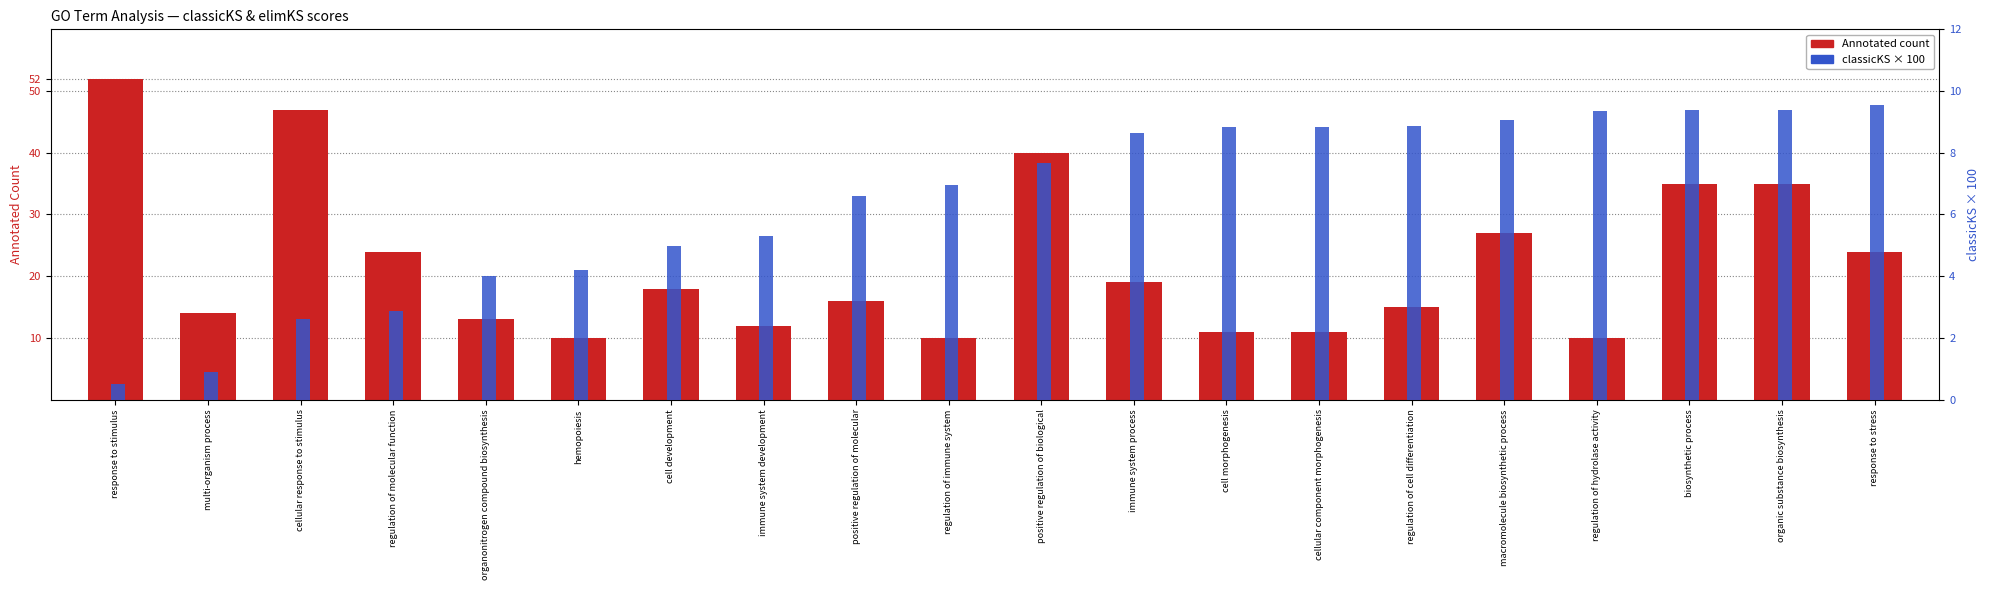

What is the spread (max minus min) of values at cellular component morphogenesis?

2.2